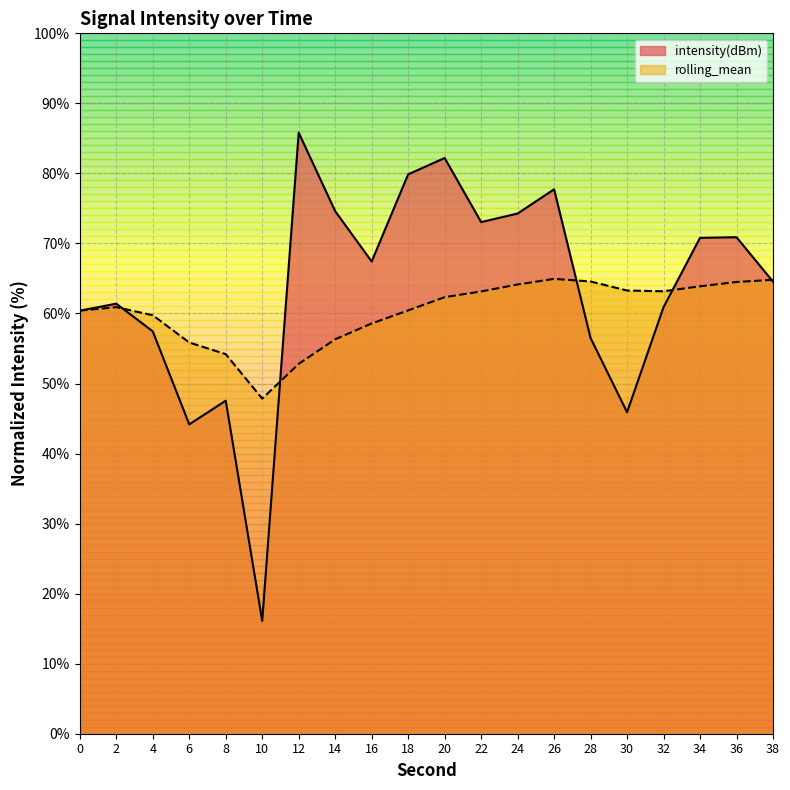

Rank the series by their maximum value, from lowest to highest.

rolling_mean, intensity(dBm)